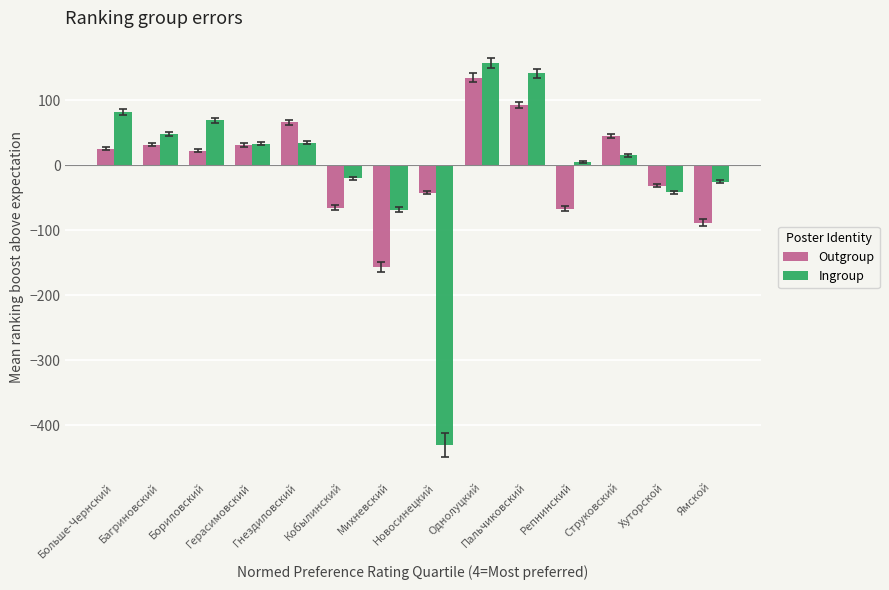

Which series has the largest range (max minus min)?

Ingroup